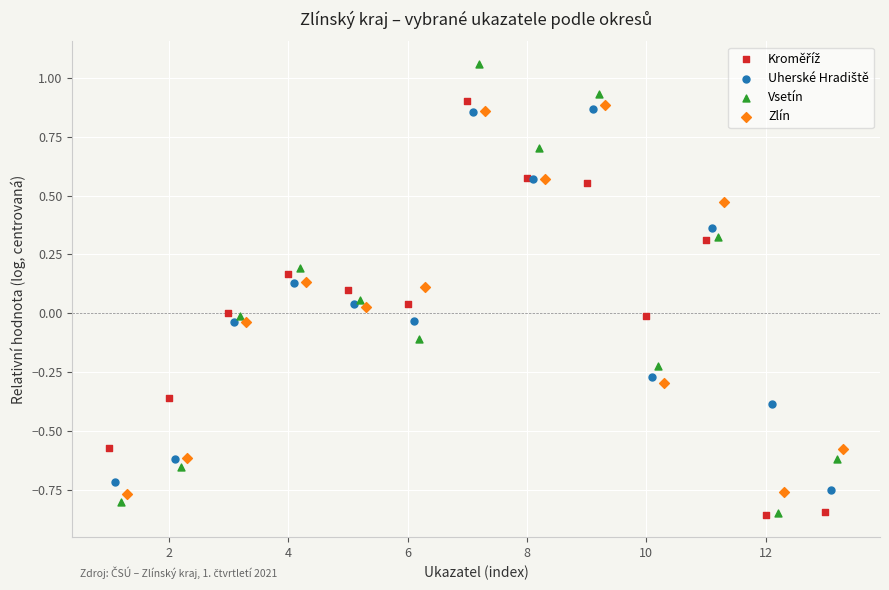

Which series has the largest Y range (max minus min)?

Vsetín